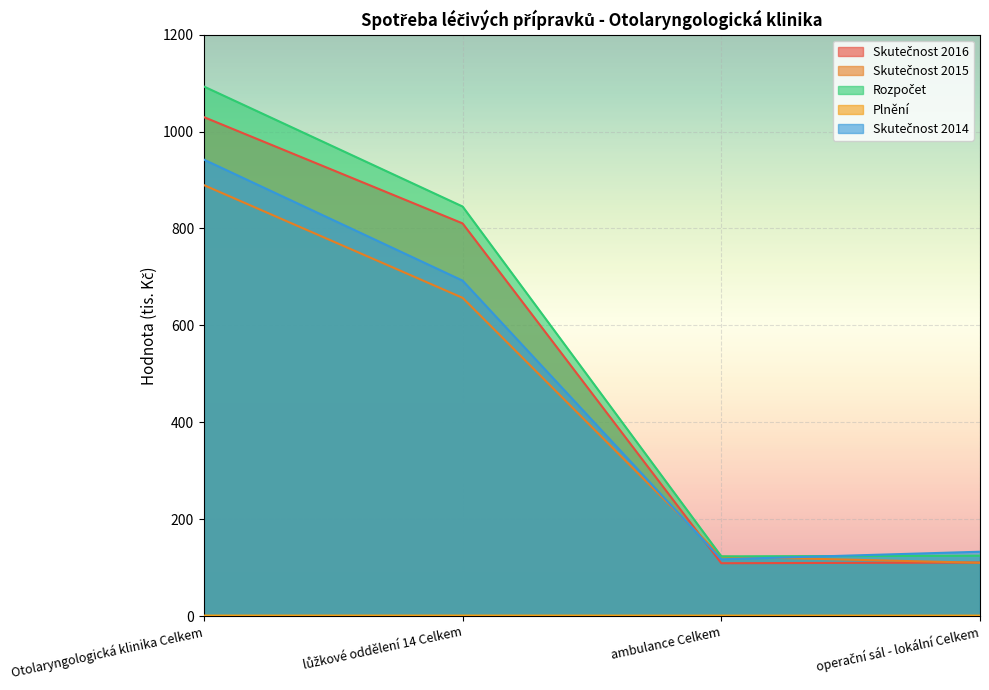

At which category does the chart reach its minimum across all series?

ambulance Celkem